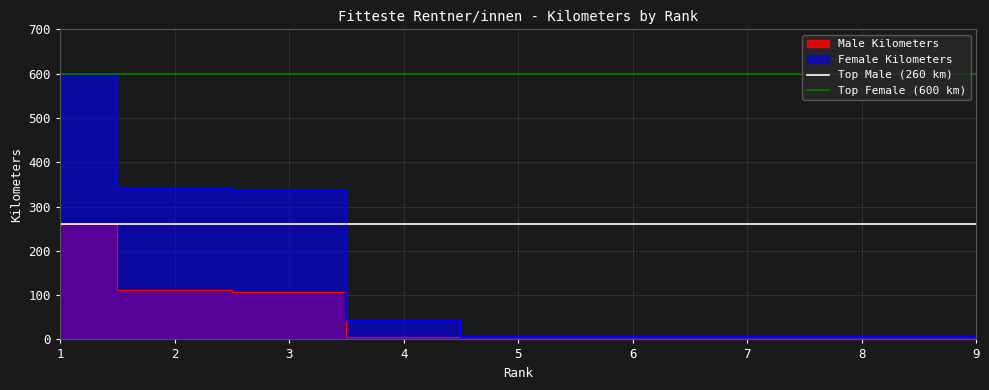

True or false: Top Male (260 km) has a value of 260 at 1.

True